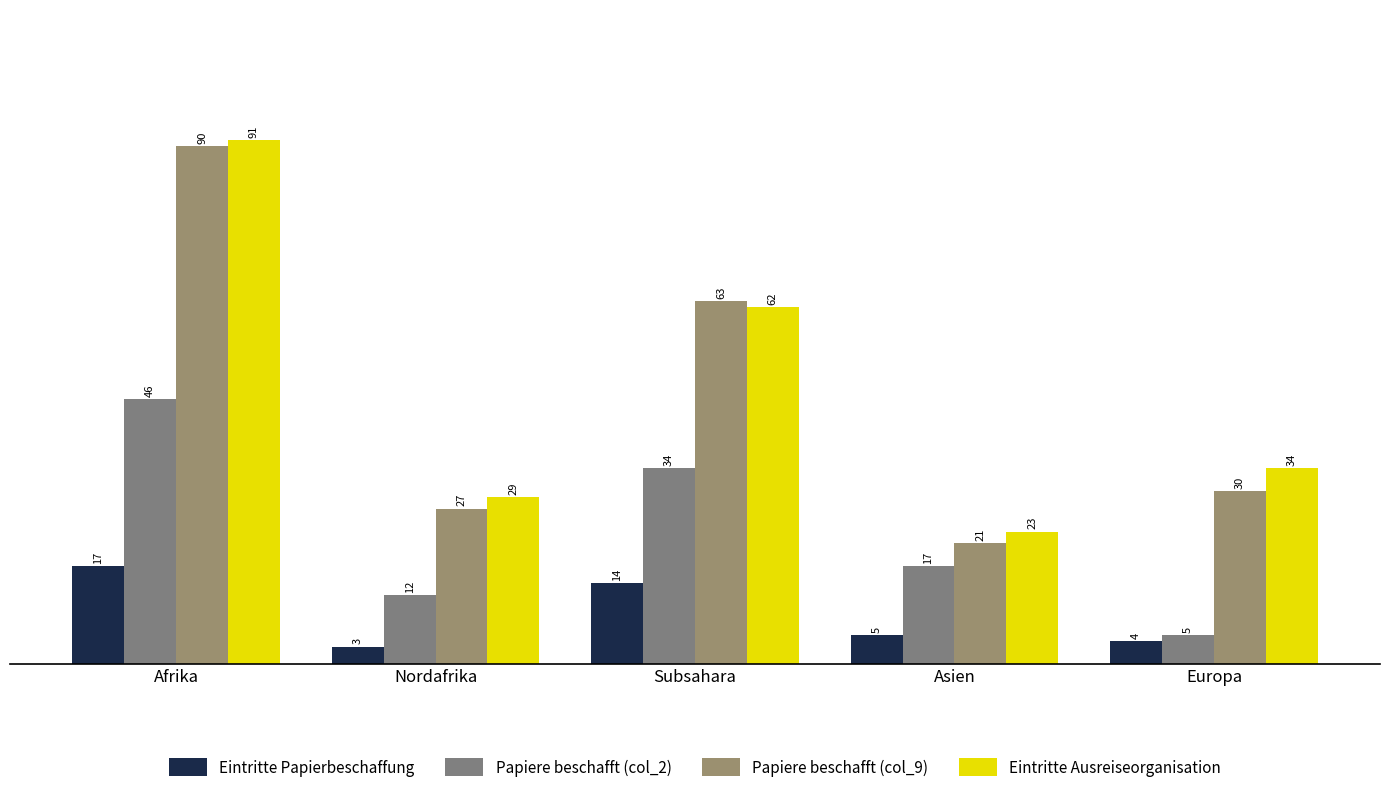

At how many categories does at least one series exceed 90?

1